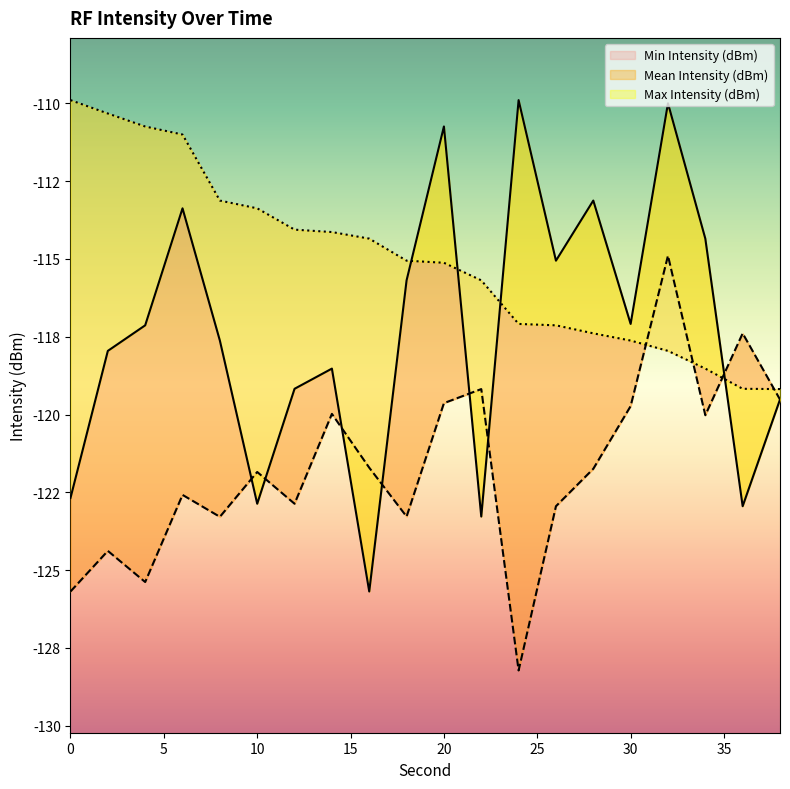

Rank the categories by Max Intensity (dBm) value from lowest to highest.

38, 36, 34, 32, 30, 28, 26, 24, 22, 20, 18, 16, 14, 12, 10, 8, 6, 4, 2, 0